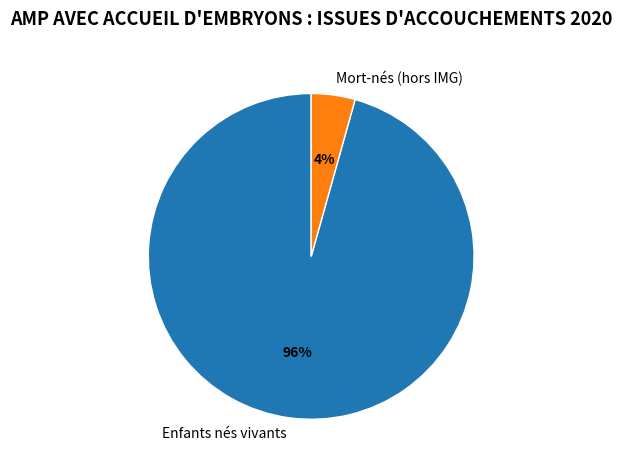

Count the number of slices in the pie.

2